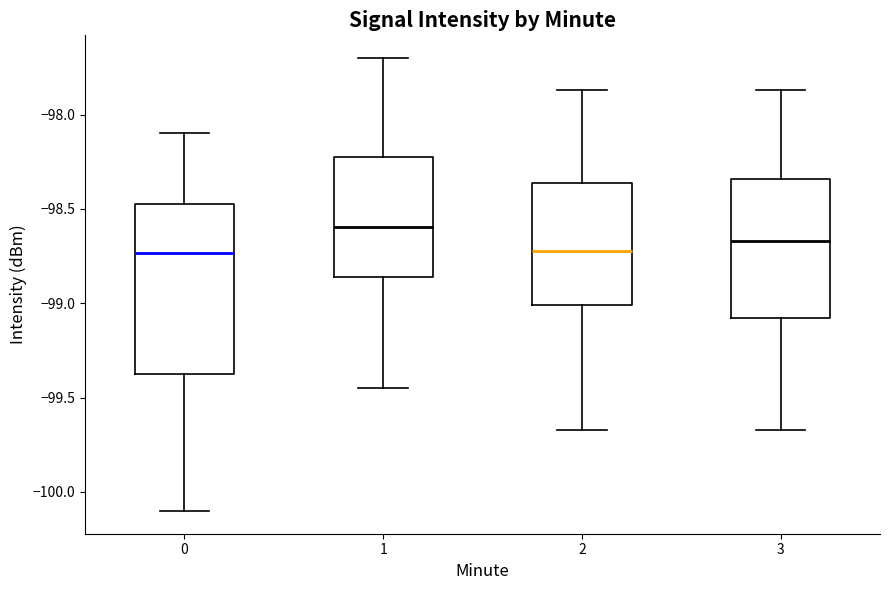

Comparing the boxes themselves (not the whiskers), which one is the tallest?

0